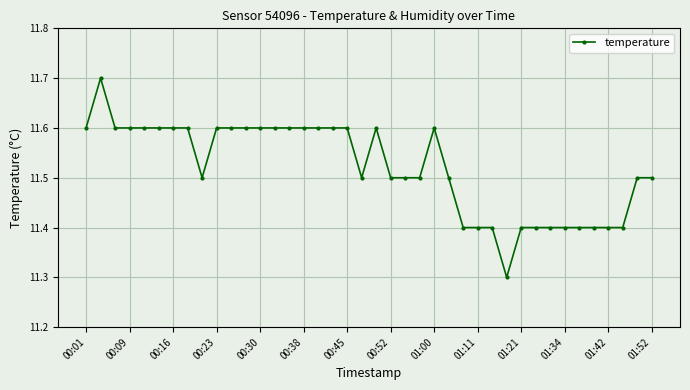

What is the average value?

11.5